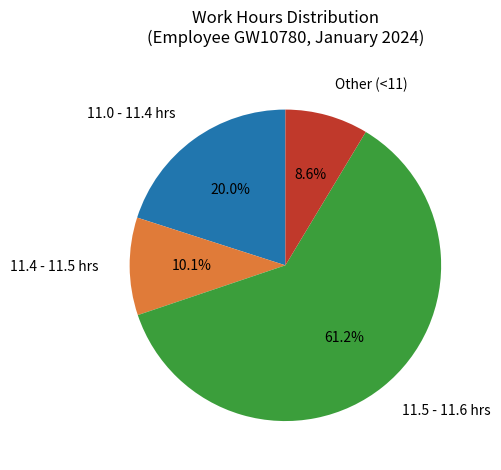

Does any single category account for the majority?

Yes